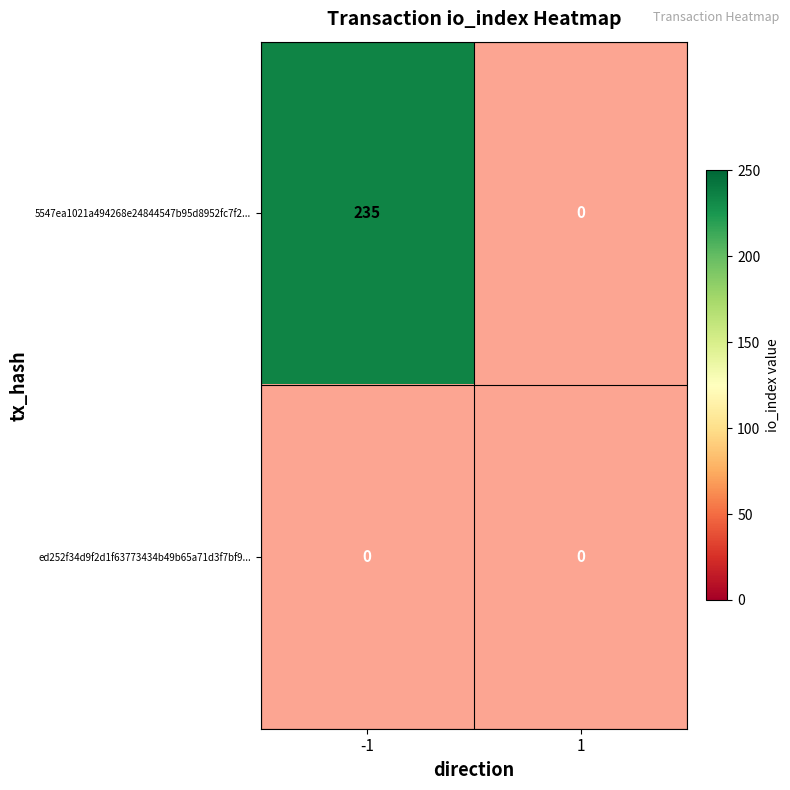

How many data points does each series have?

2